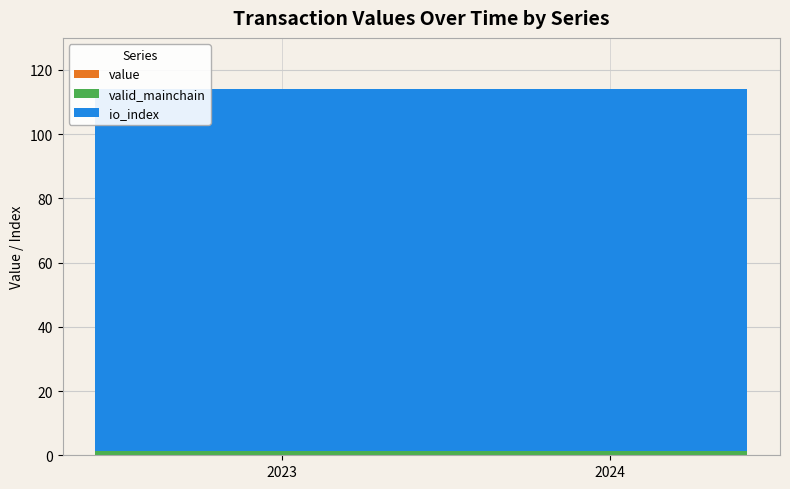

Reading right to left, list all the values displayed in this chart.

value: 24=0.2	23=0.2	22=0.2	21=0.2	20=0.2	19=0.2	18=0.2	17=0.2	16=0.2	15=0.2	14=0.2	13=0.2	12=0.2	11=0.2	10=0.2	9=0.2	8=0.2	7=0.2	6=0.2	5=0.2	4=0.2	3=0.2	2=0.2	1=0.2	0=0.2
valid_mainchain: 24=1.0	23=1.0	22=1.0	21=1.0	20=1.0	19=1.0	18=1.0	17=1.0	16=1.0	15=1.0	14=1.0	13=1.0	12=1.0	11=1.0	10=1.0	9=1.0	8=1.0	7=1.0	6=1.0	5=1.0	4=1.0	3=1.0	2=1.0	1=1.0	0=1.0
io_index: 24=113.0	23=113.0	22=113.0	21=113.0	20=113.0	19=113.0	18=113.0	17=113.0	16=113.0	15=113.0	14=113.0	13=113.0	12=113.0	11=113.0	10=113.0	9=113.0	8=113.0	7=113.0	6=113.0	5=113.0	4=113.0	3=113.0	2=113.0	1=113.0	0=113.0